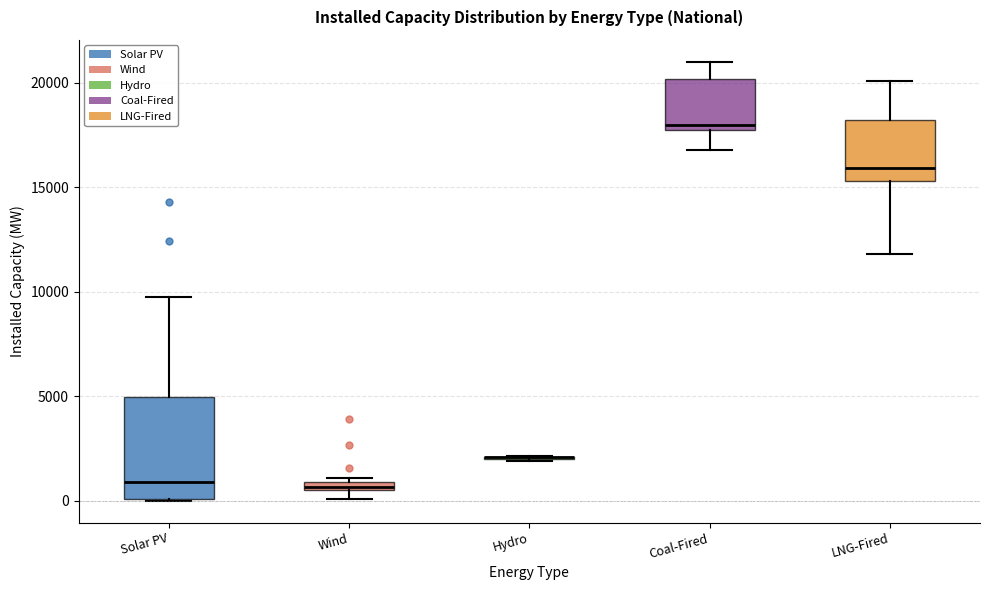

Where is the upper edge of the box for LNG-Fired on the y-axis? The values are not printed on the chart, so give them approximately, as read against the axis.

18000